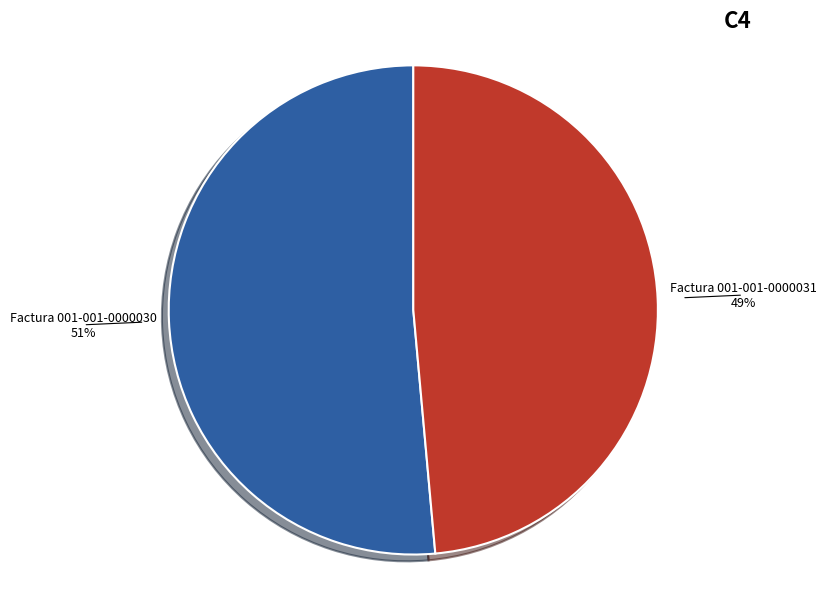

What is the largest slice in the pie chart?

Factura 001-001-0000030